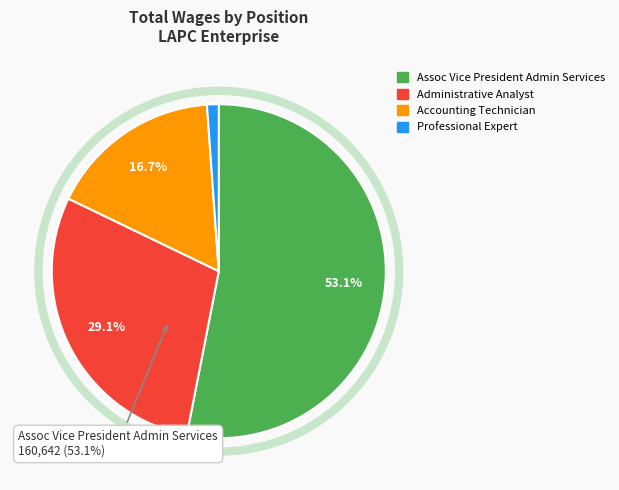

How many slices are in this pie chart?

4